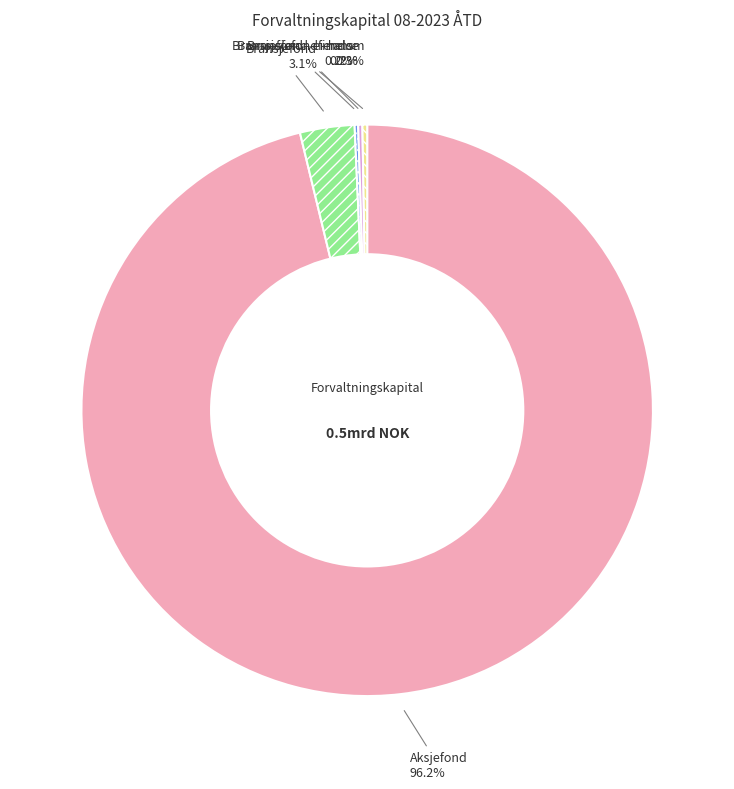

Is there any slice that represents more than half of the pie?

Yes